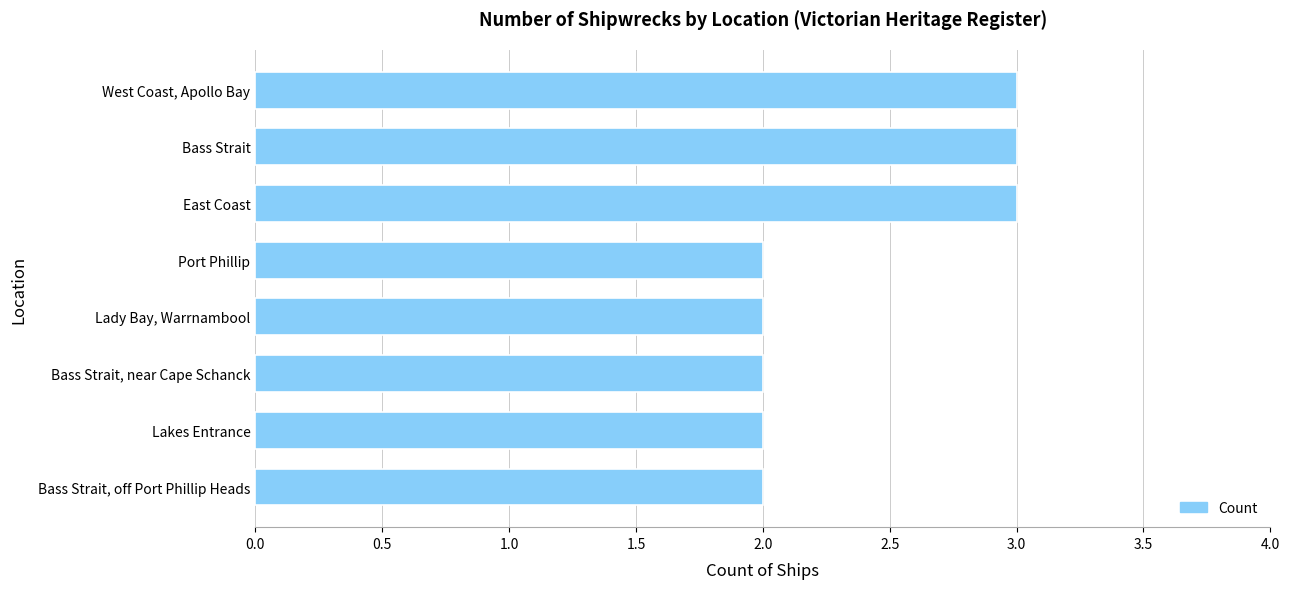

How many categories are shown in the chart?

8